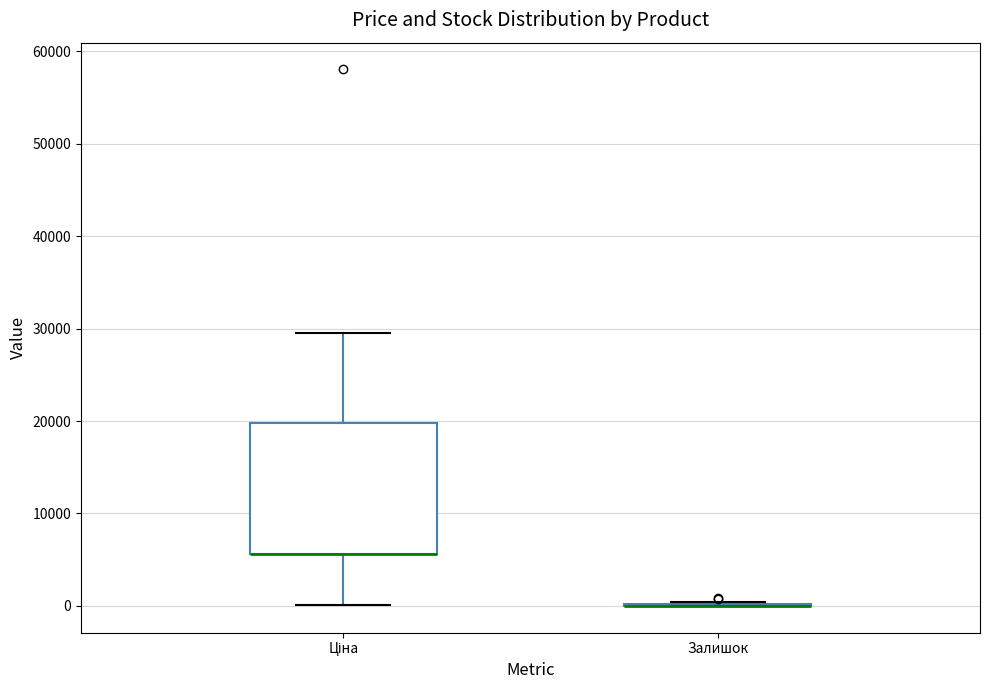

Reading left to right, transcribe this box plot: for each box, give where its median line is, the range the box spans, and where its two whiskers end, as read against the y-axis. The values are not printed on the chart, so give them approximately, as read against the axis.

Ціна: median 6000 (drawn on the box's lower edge), box 6000 to 20000, whiskers 0 to 30000
Залишок: box collapsed to a line at 0, whiskers 0 to 0